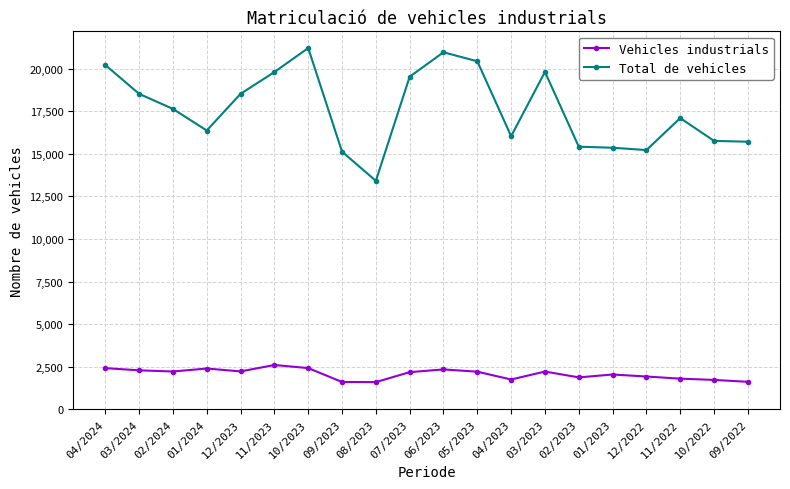

What is the greatest value displayed?

21211